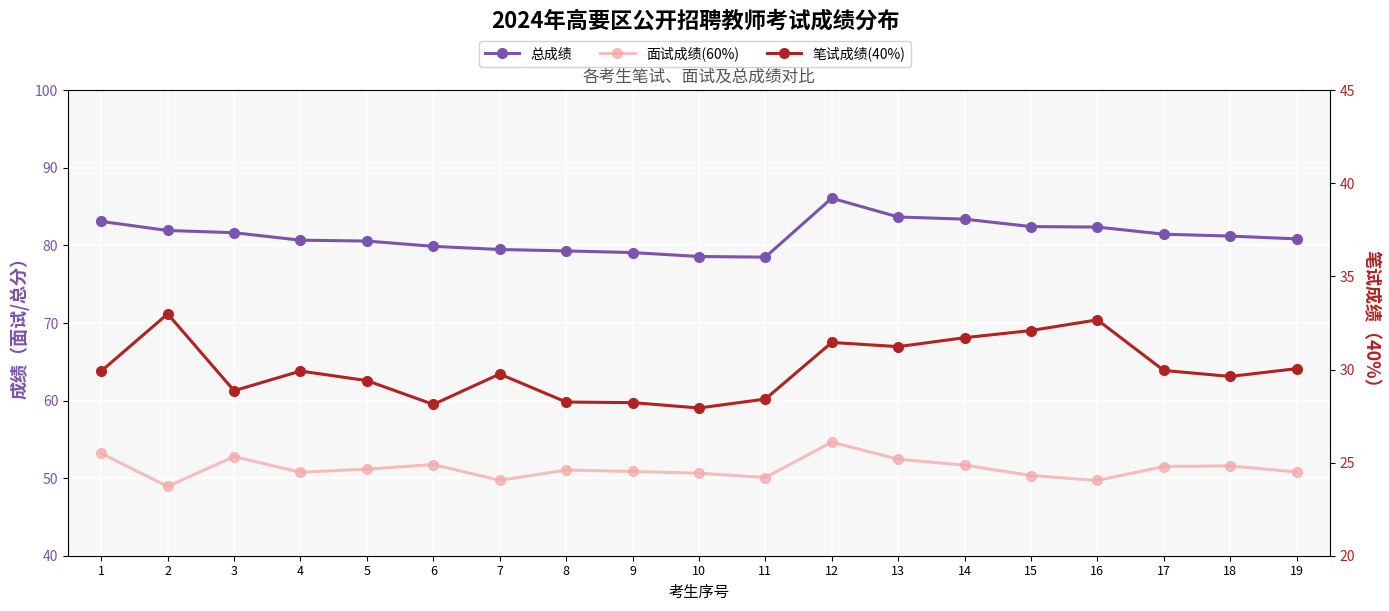

In 笔试成绩(40%), how many points are higher than both neighbors (excluding endpoints)?

5